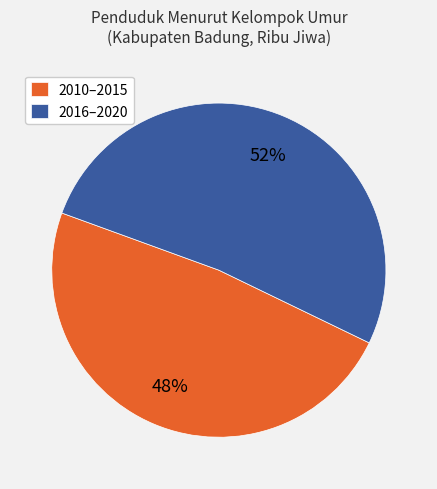

To the nearest percent, what is the average slice percentage?

50%